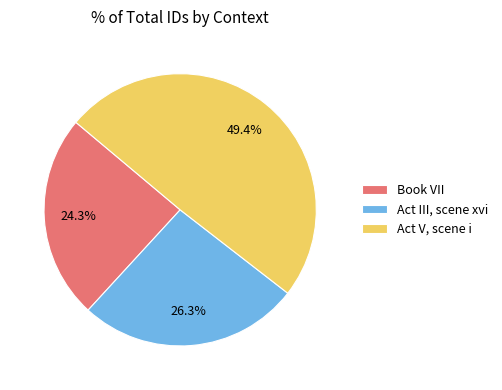

Rank the categories by value from lowest to highest.

Book VII, Act III, scene xvi, Act V, scene i